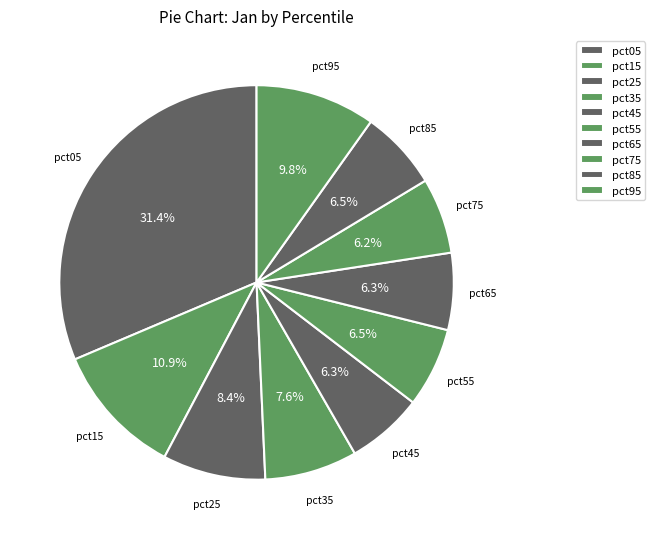

Which category has the smallest portion of the pie?

pct75